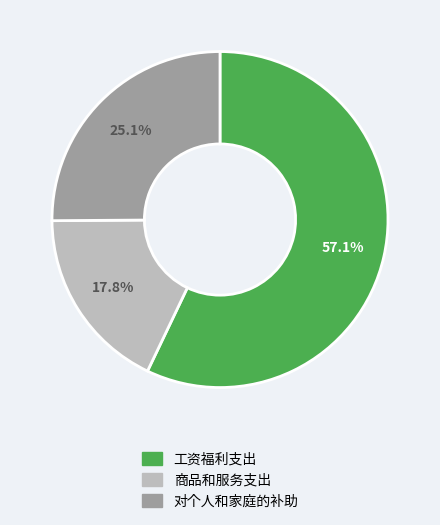

Between 对个人和家庭的补助 and 商品和服务支出, which is larger?

对个人和家庭的补助